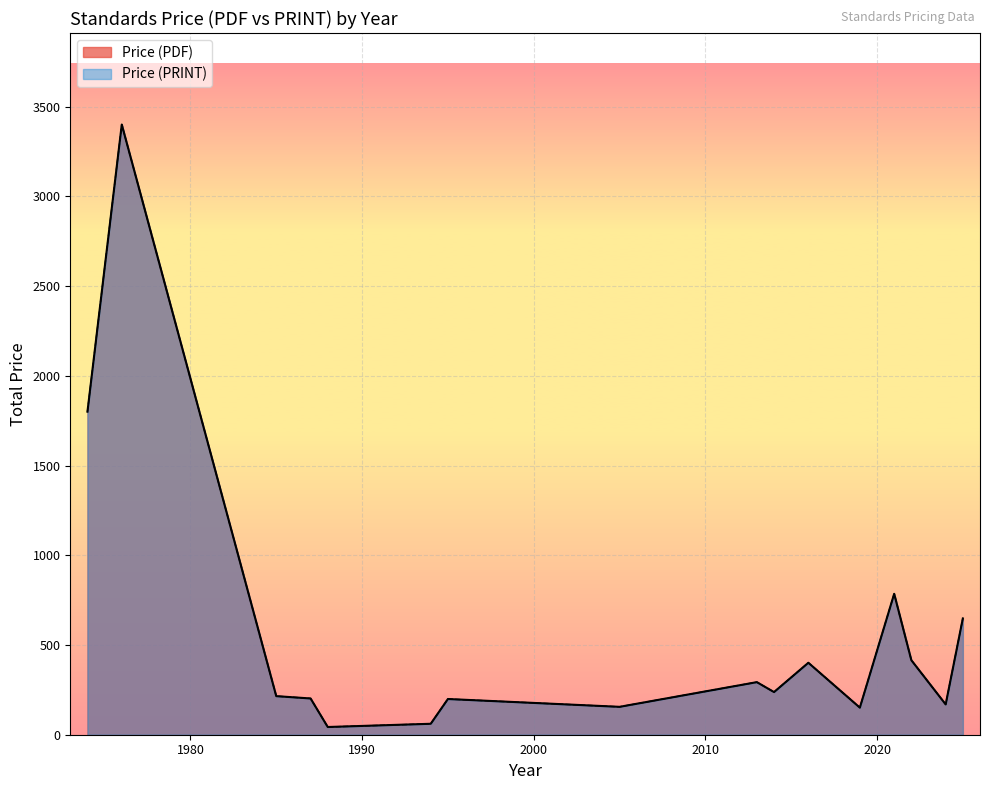

Which series has the widest spread of values?

Price (PDF)